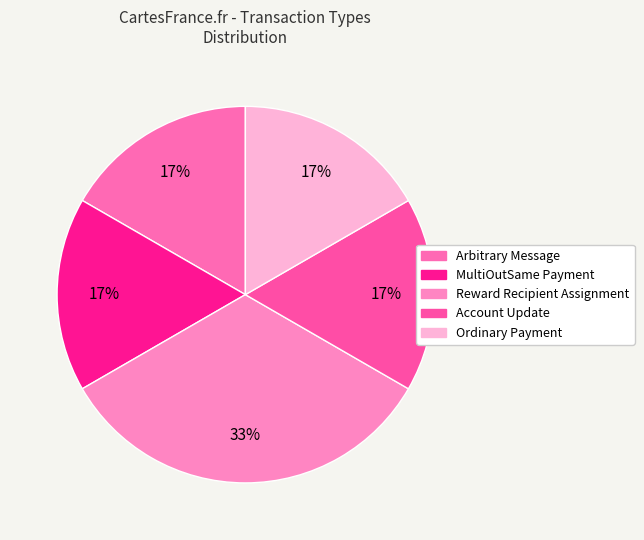

How many slices are in this pie chart?

5